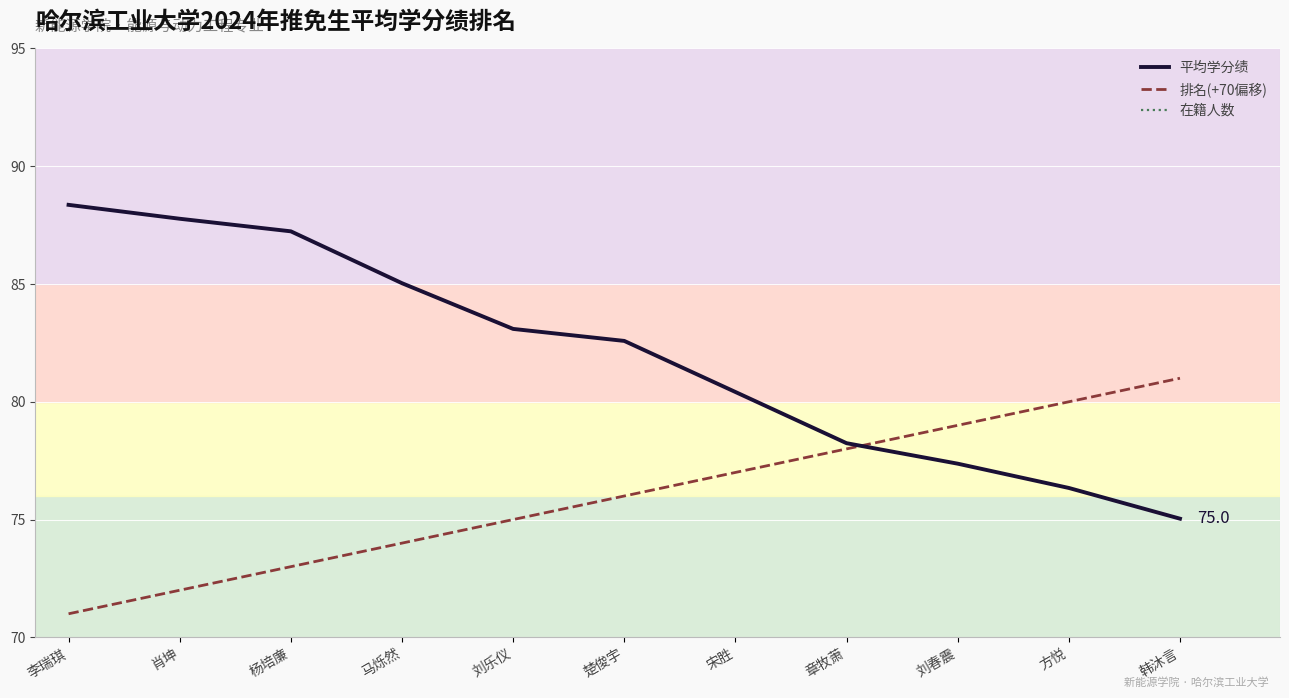

Count the number of data series in this chart.

3